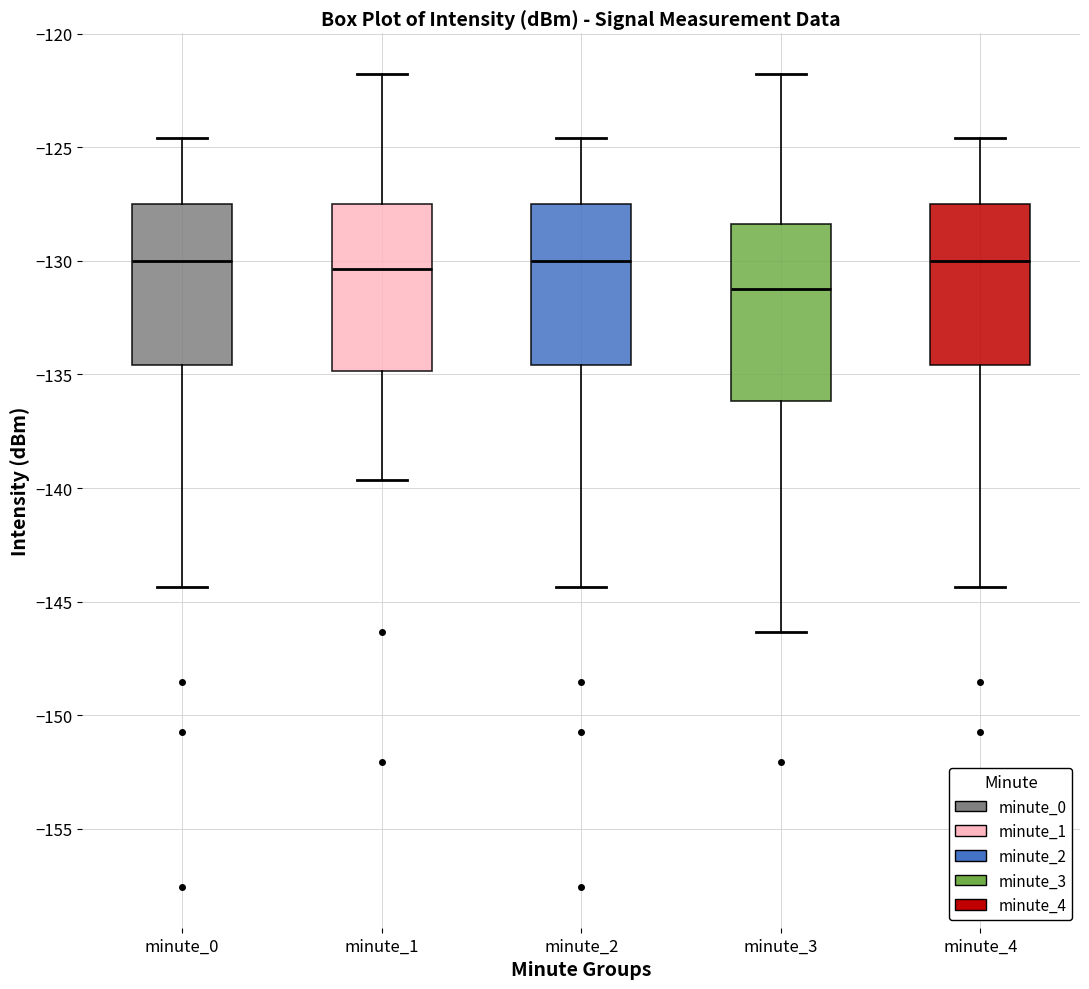

Reading left to right, transcribe this box plot: for each box, give where its median line is, the range the box spans, and where its two whiskers end, as read against the y-axis. The values are not printed on the chart, so give them approximately, as read against the axis.

minute_0: median -130.0, box -134.5 to -127.5, whiskers -144.5 to -124.5
minute_1: median -130.5, box -135.0 to -127.5, whiskers -139.5 to -122.0
minute_2: median -130.0, box -134.5 to -127.5, whiskers -144.5 to -124.5
minute_3: median -131.0, box -136.0 to -128.5, whiskers -146.5 to -122.0
minute_4: median -130.0, box -134.5 to -127.5, whiskers -144.5 to -124.5